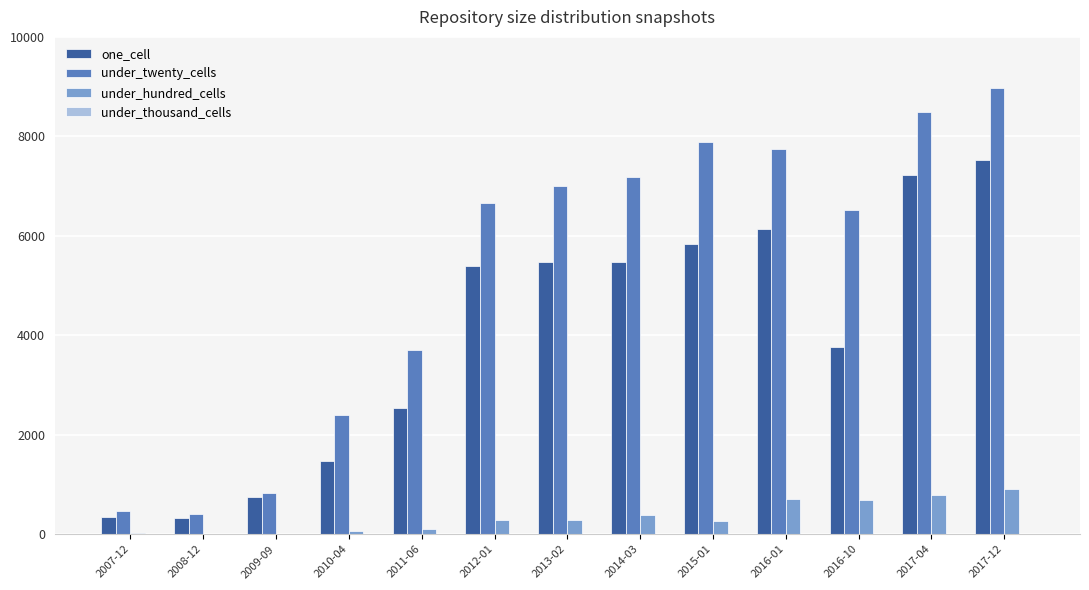

True or false: one_cell has a value of 836 at 2010-04.

False